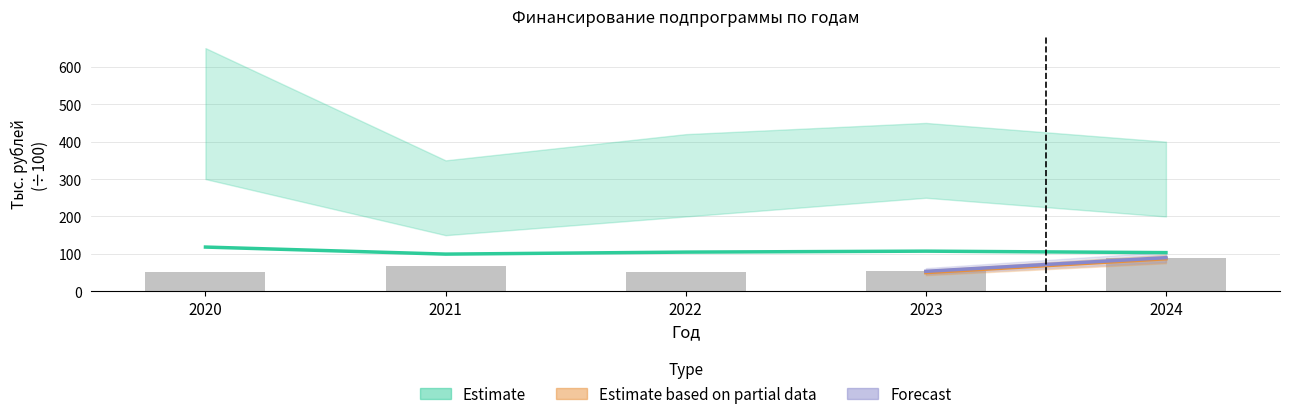

The value of Estimate (краевой бюджет) at 2021 is 99.4. True or false?

True